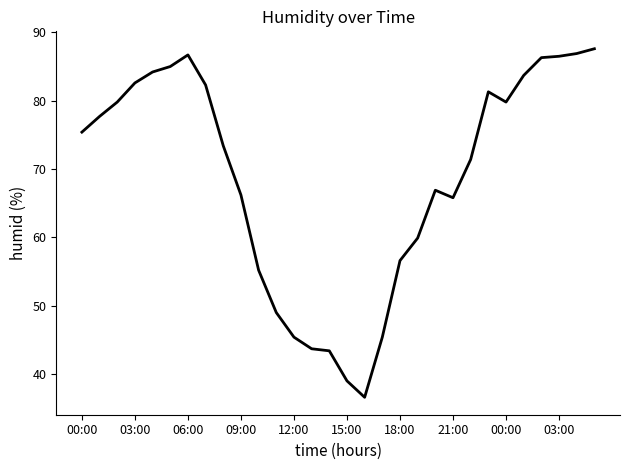

What is the smallest value displayed?

36.6